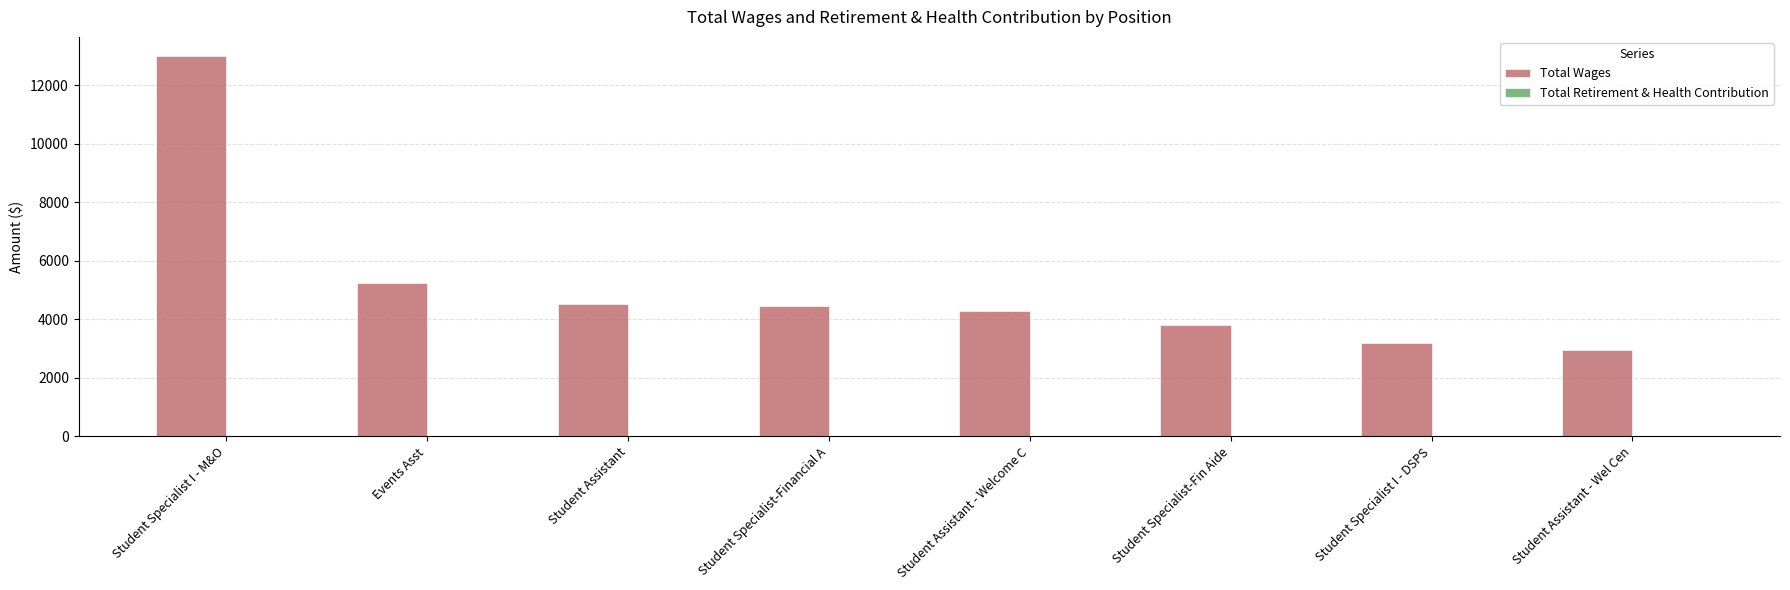

The value at Student Assistant - Wel Cen is 4513. True or false?

False